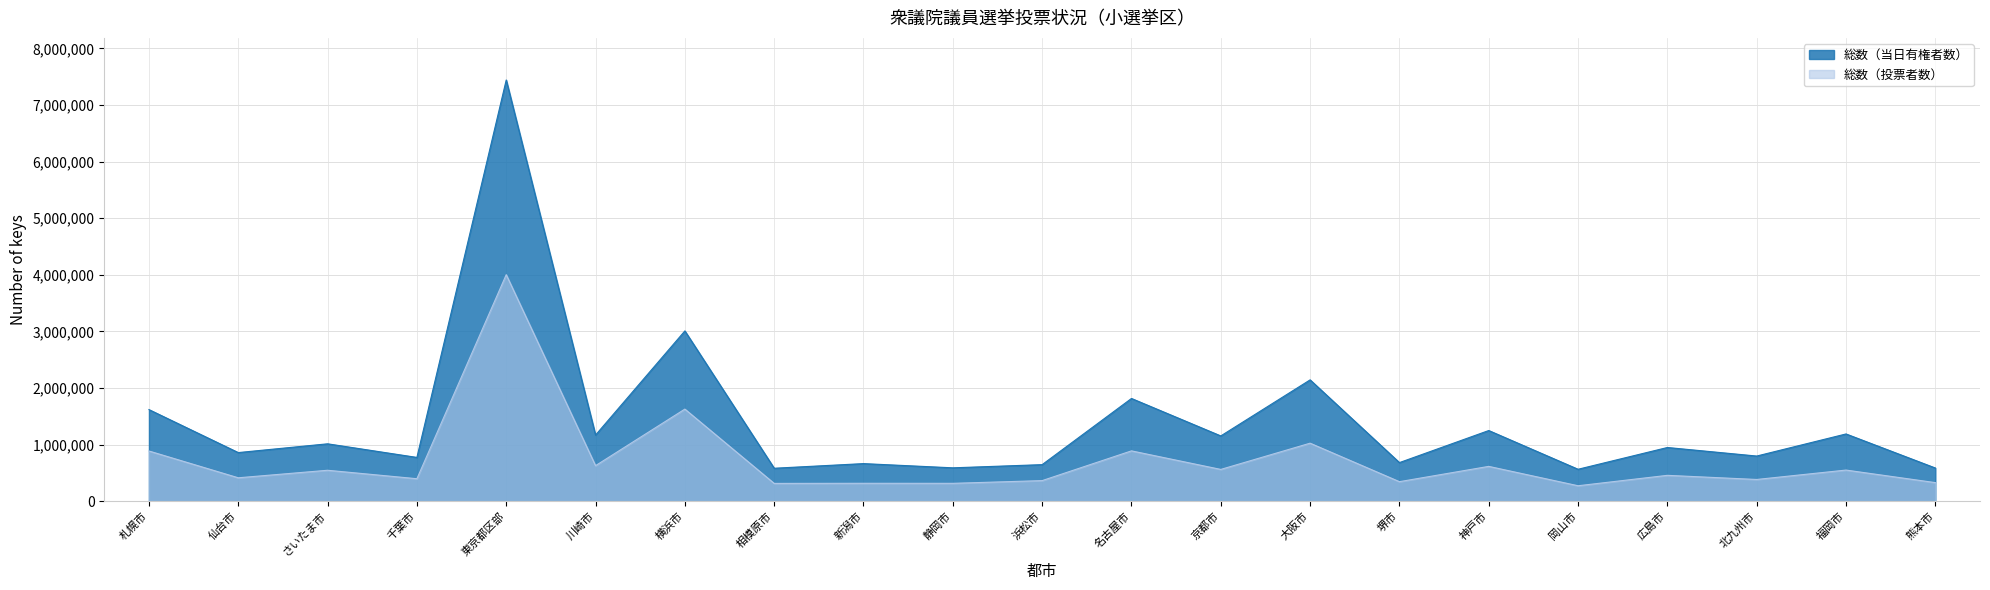

At which label does 総数（当日有権者数） reach its minimum?

岡山市